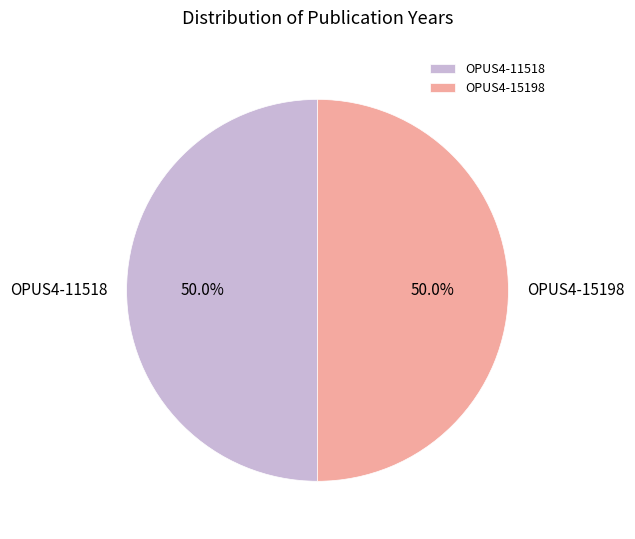

Count the number of slices in the pie.

2